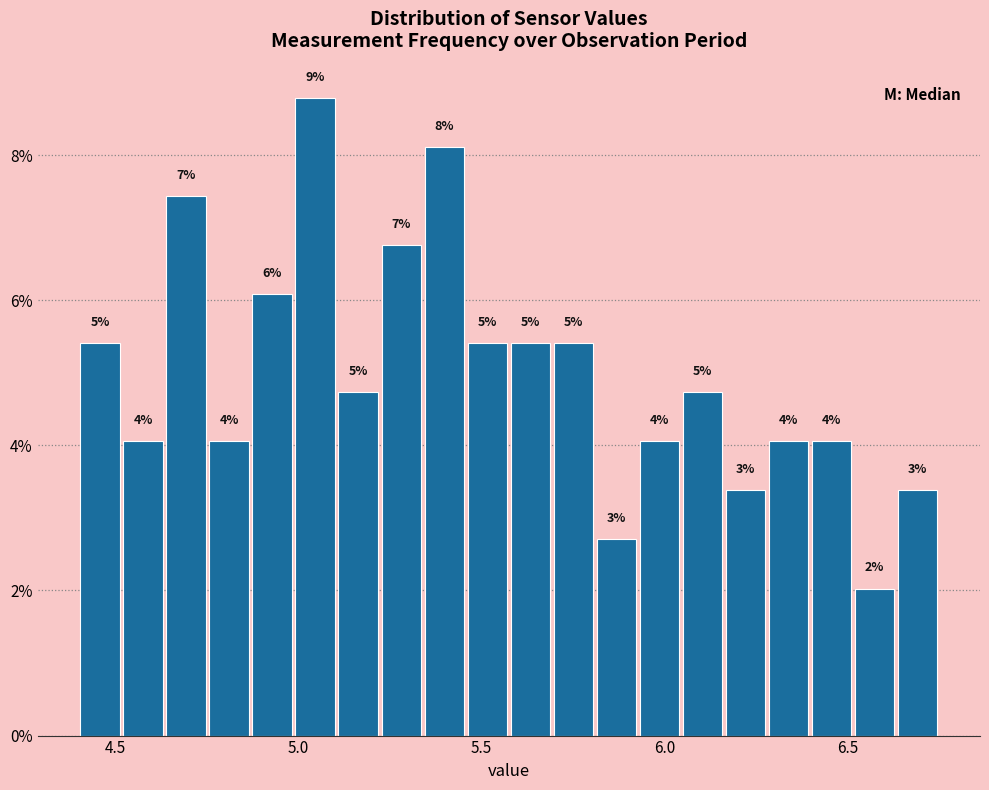

Around what value on the x-axis is the tallest bar? Give the approximate position of its centre, as read against the axis.

5.05